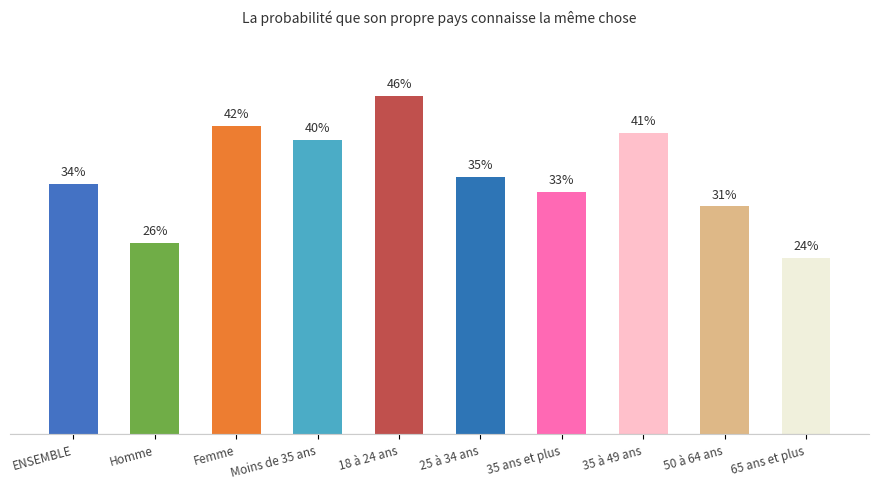

List the labels in order of value, smallest first.

65 ans et plus, Homme, 50 à 64 ans, 35 ans et plus, ENSEMBLE, 25 à 34 ans, Moins de 35 ans, 35 à 49 ans, Femme, 18 à 24 ans